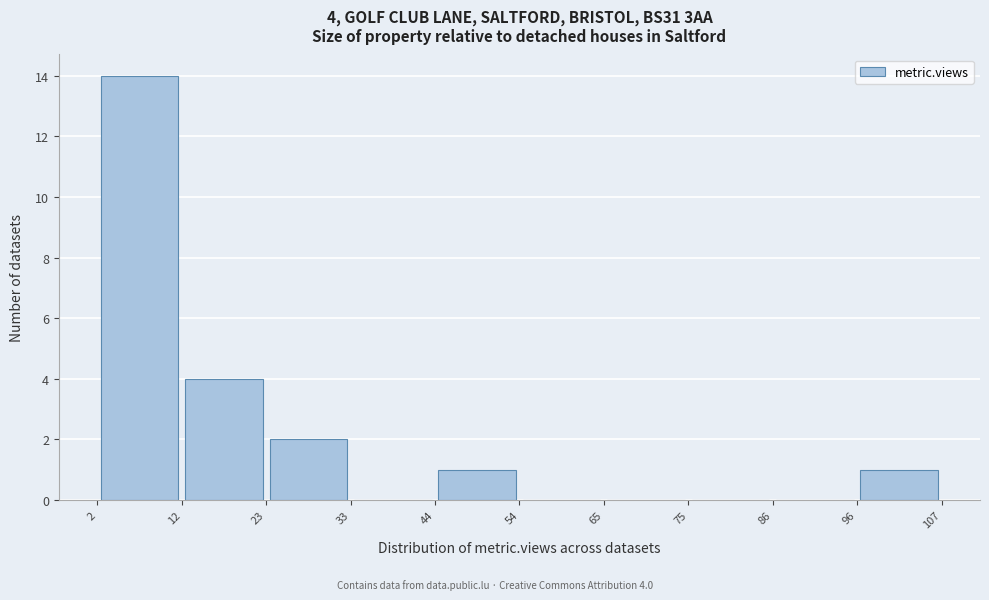

Which range on the x-axis has the tallest bar?

2 to 12